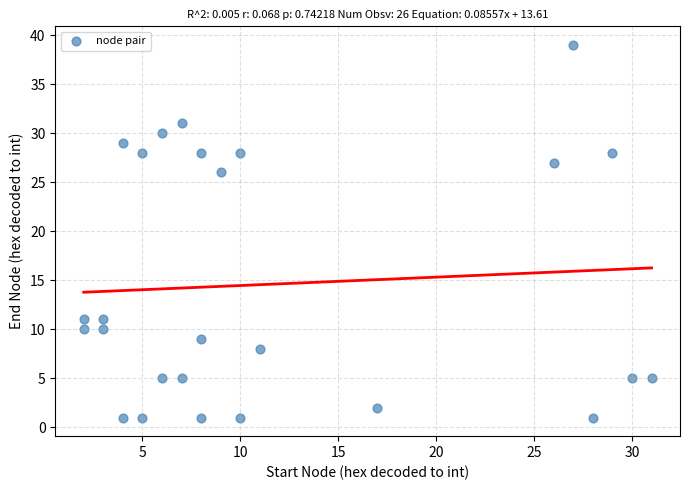

What Y value in the scatter plot is closest to 20?

26